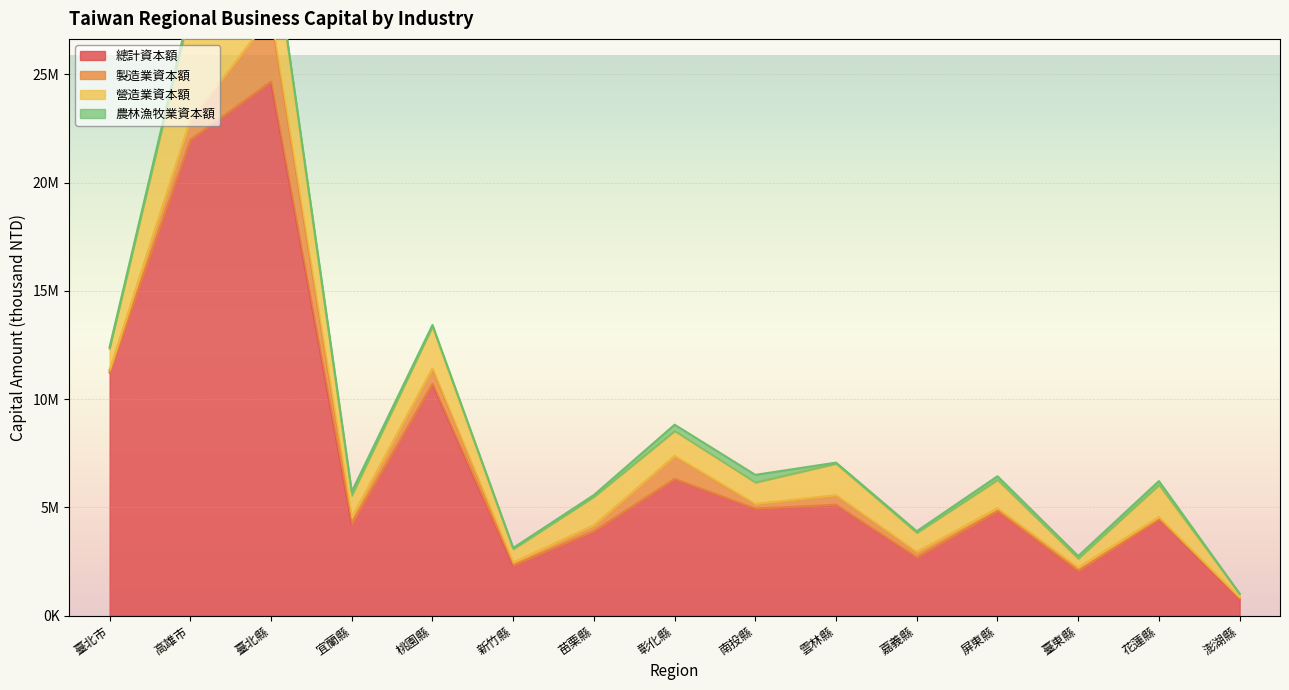

True or false: 營造業資本額 has more than 0 points higher than both neighbors.

True